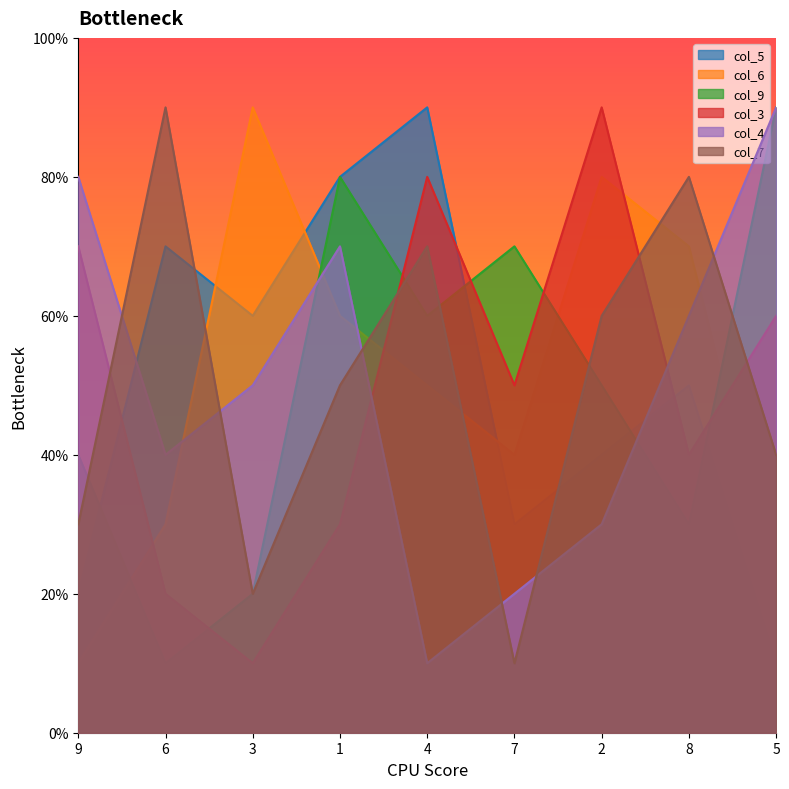

How many intersections are there between col_6 and col_7?

4